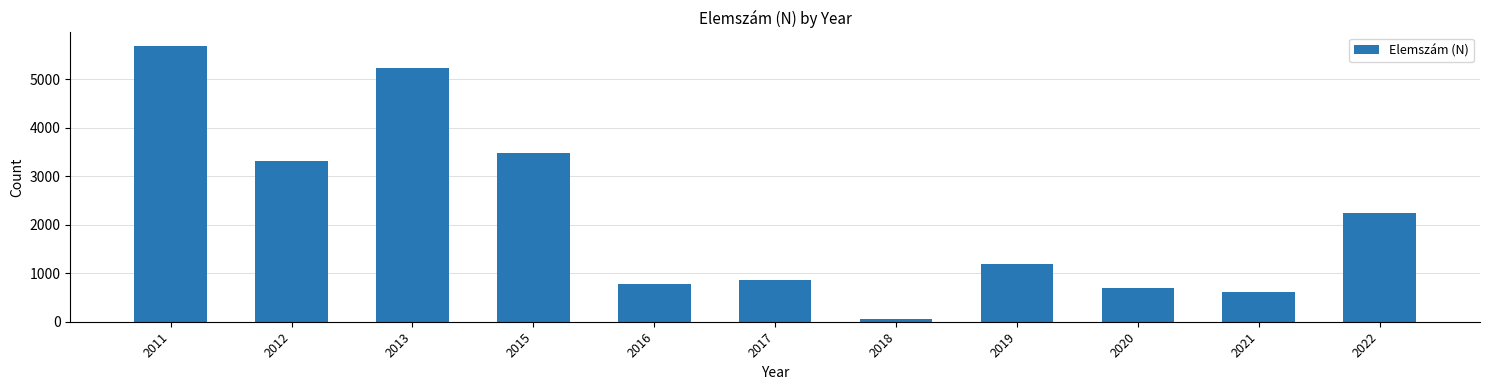

How many data points are less than 1185?

5